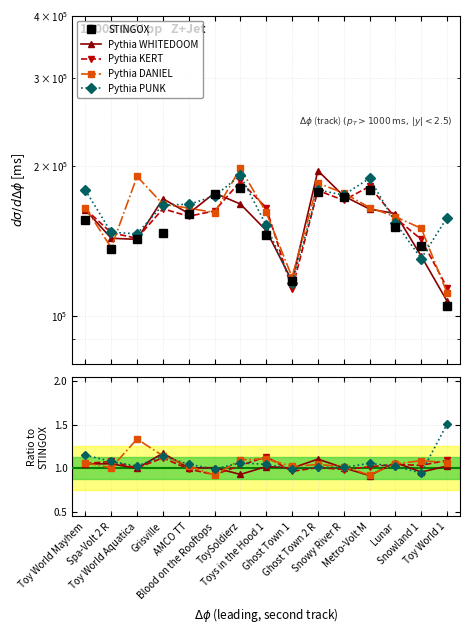

How many lines are shown in the chart?

5